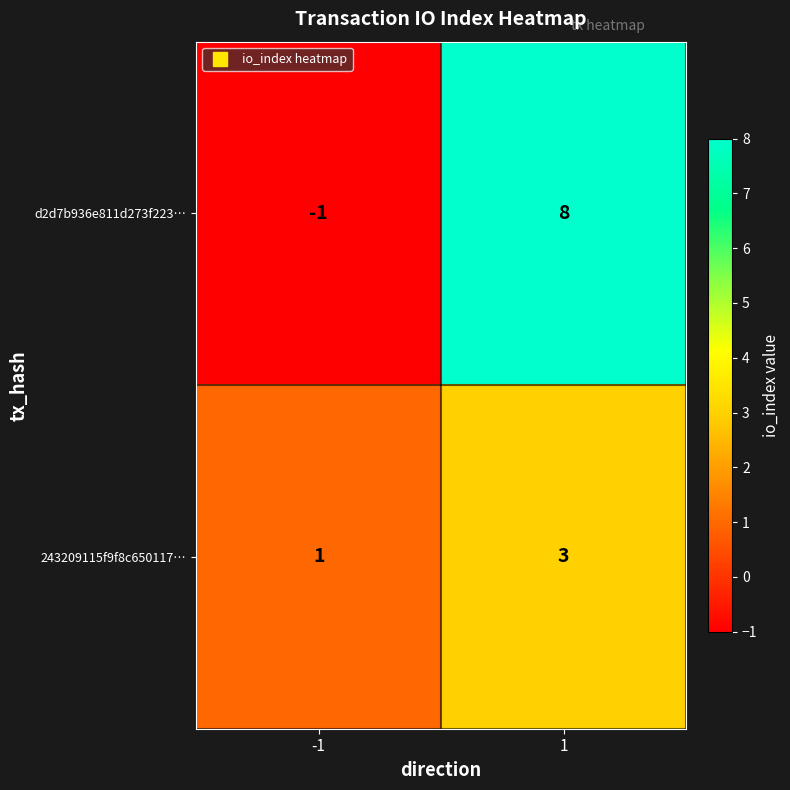

At which category does the chart reach its peak across all series?

1